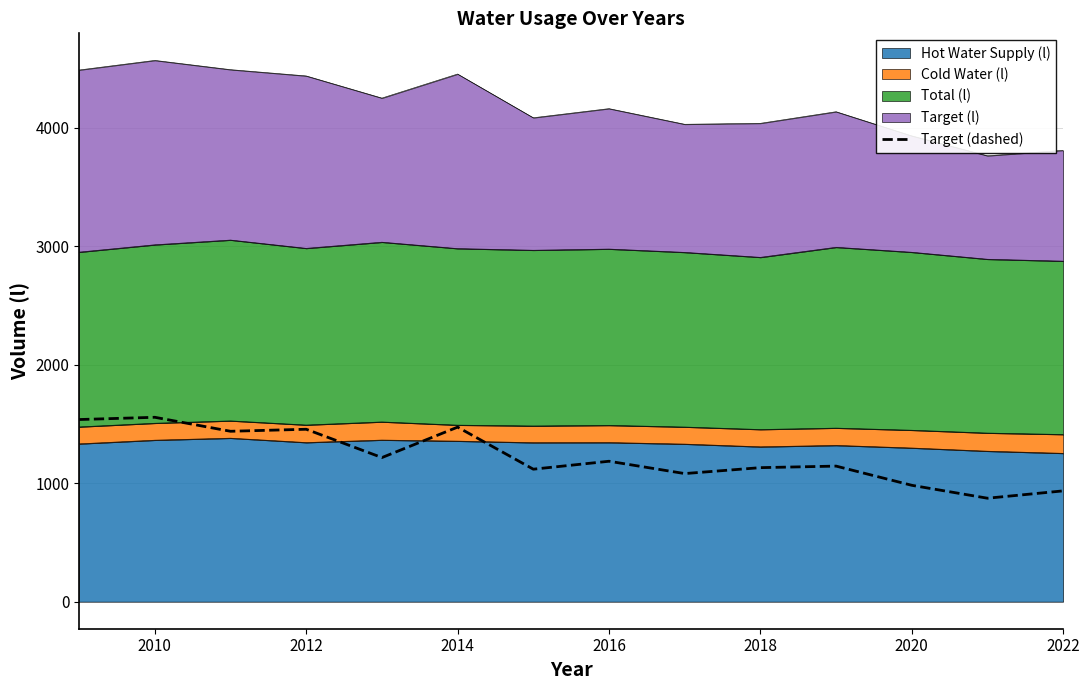

Which has a higher value, 2020 or 2014?

2014